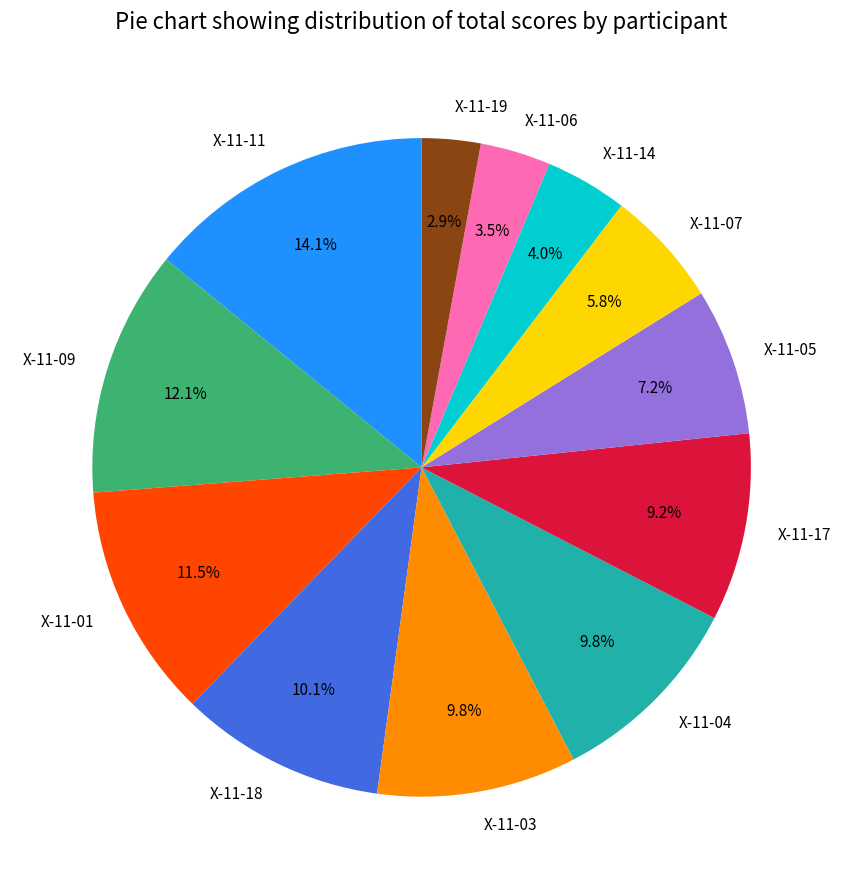

What percentage do X-11-05 and X-11-01 together represent?

18.7%